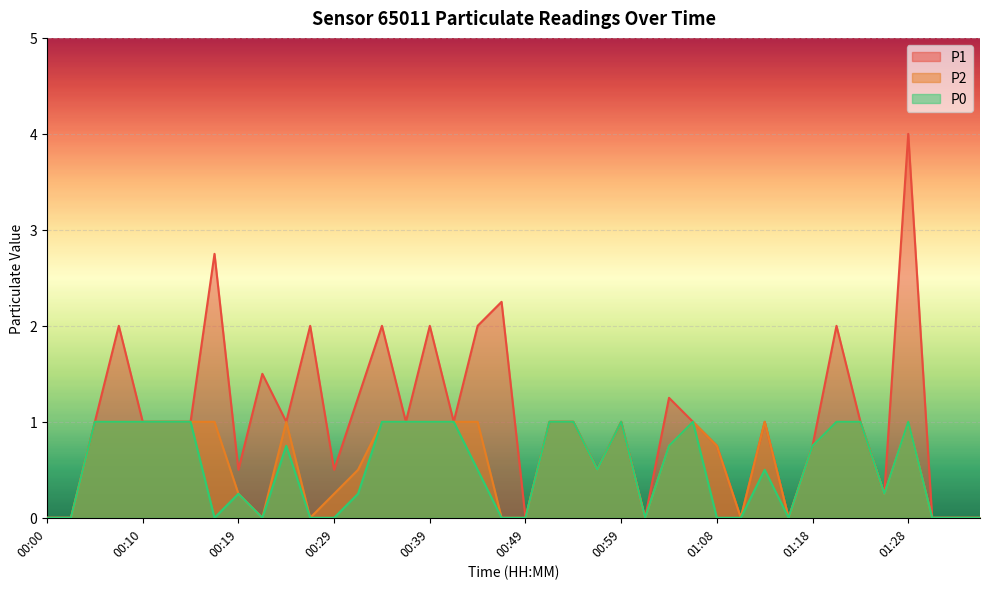

List the labels in order of P2 value, largest first.

00:05, 00:07, 00:10, 00:12, 00:14, 00:17, 00:24, 00:34, 00:37, 00:39, 00:41, 00:44, 00:51, 00:54, 00:59, 01:06, 01:13, 01:21, 01:23, 01:28, 01:03, 01:08, 01:18, 00:32, 00:56, 00:19, 00:29, 01:25, 00:00, 00:02, 00:22, 00:27, 00:46, 00:49, 01:01, 01:11, 01:16, 01:30, 01:33, 01:35